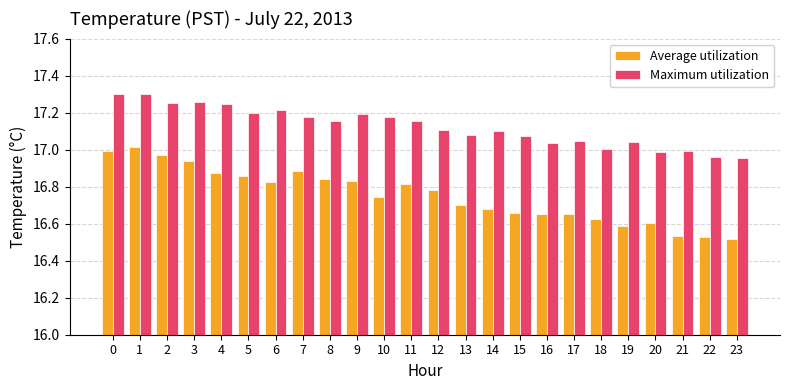

The Maximum utilization series shows 27.8 at 7. True or false?

False